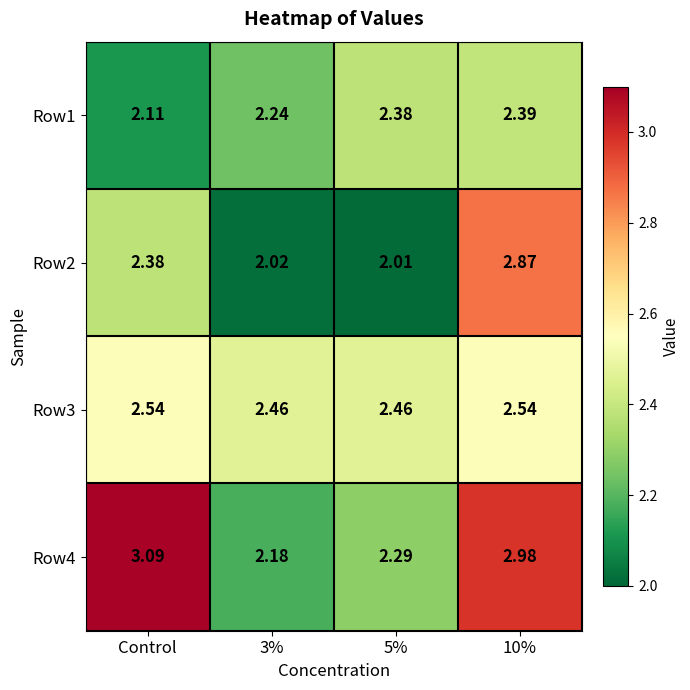

Between Control and 3%, which series saw the biggest shift?

Row4